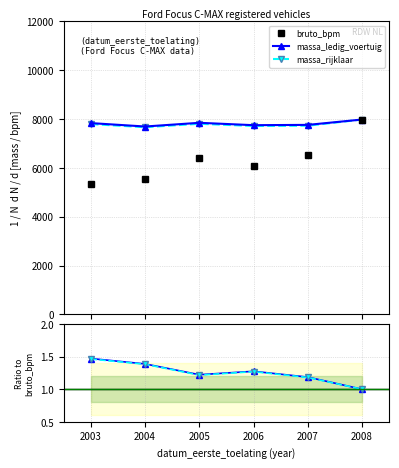

Reading left to right, list all the values displayed in this chart.

bruto_bpm: 2003=5324.0	2004=5540.0	2005=6415.0	2006=6076.0	2007=6544.0	2008=7980.0
massa_ledig_voertuig: 2003=1.5	2004=1.4	2005=1.2	2006=1.3	2007=1.2	2008=1.0
massa_rijklaar: 2003=1.5	2004=1.4	2005=1.2	2006=1.3	2007=1.2	2008=1.0